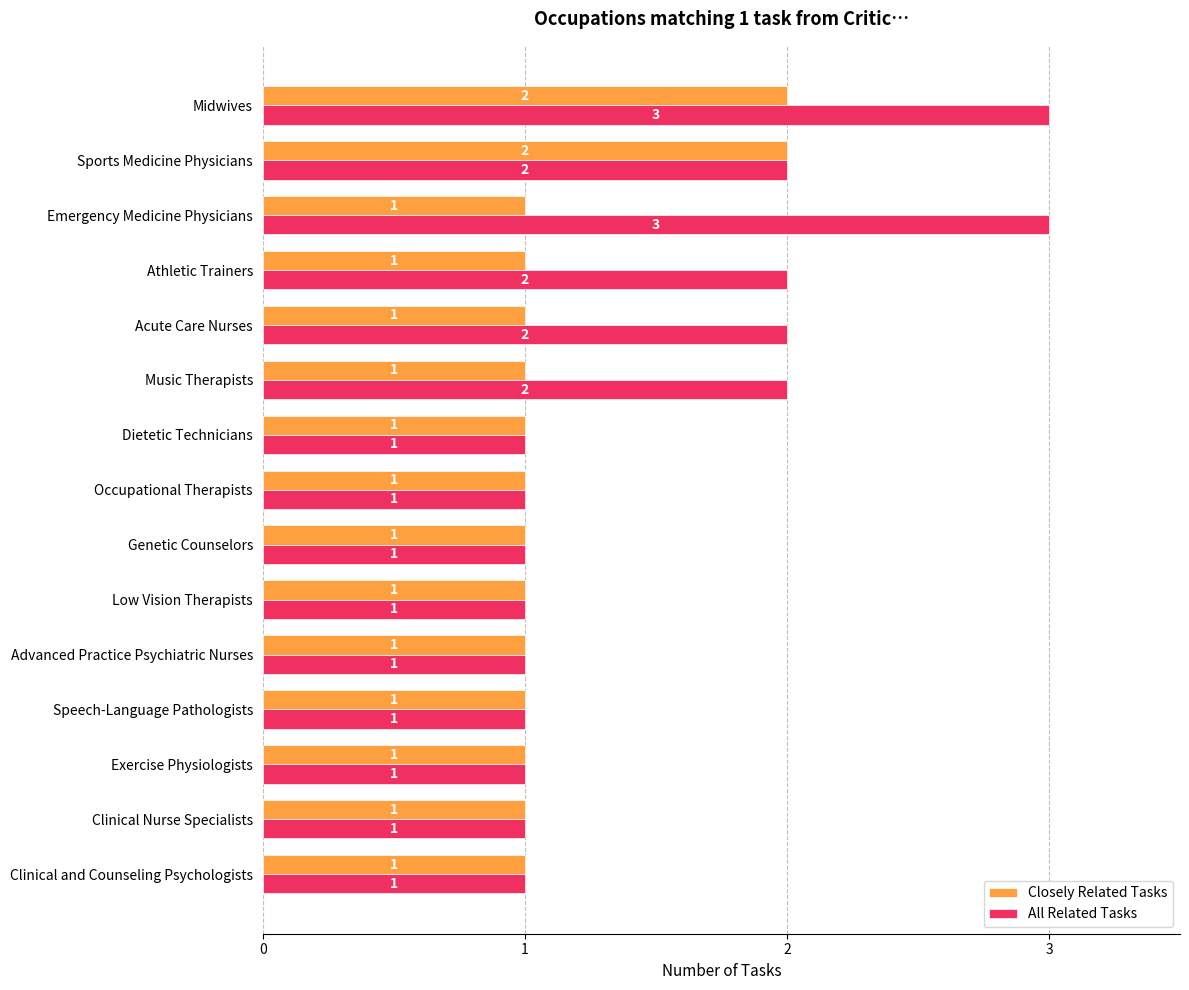

Is the value of Closely Related Tasks at Emergency Medicine Physicians greater than the value of All Related Tasks at Emergency Medicine Physicians?

No